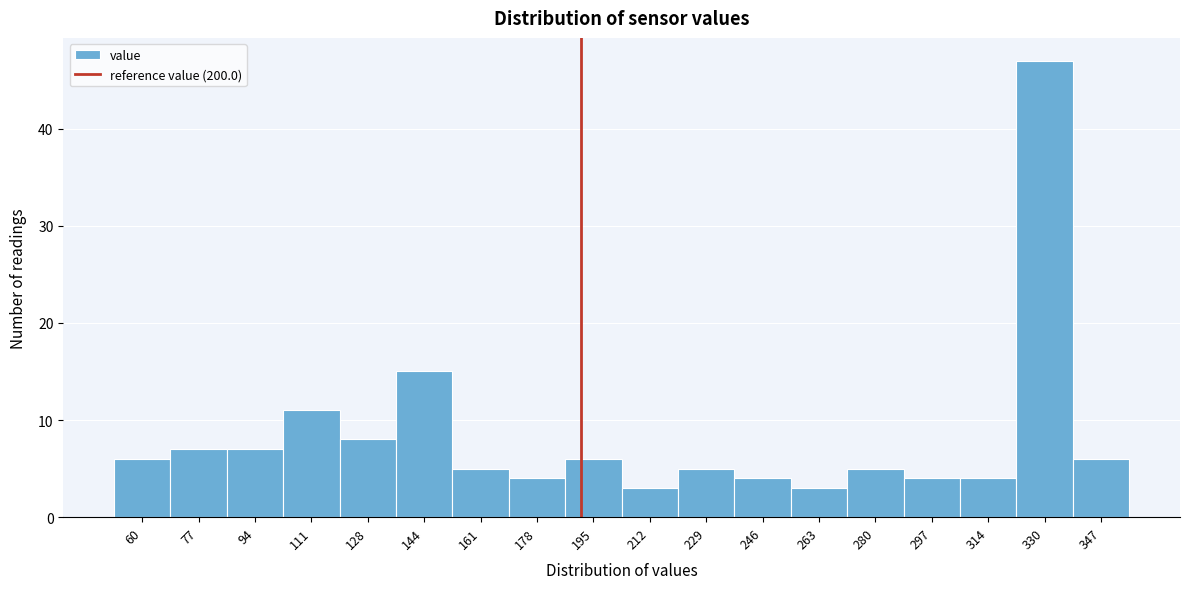

Reading left to right, what are all the values shown in this chart?

6	7	7	11	8	15	5	4	6	3	5	4	3	5	4	4	47	6